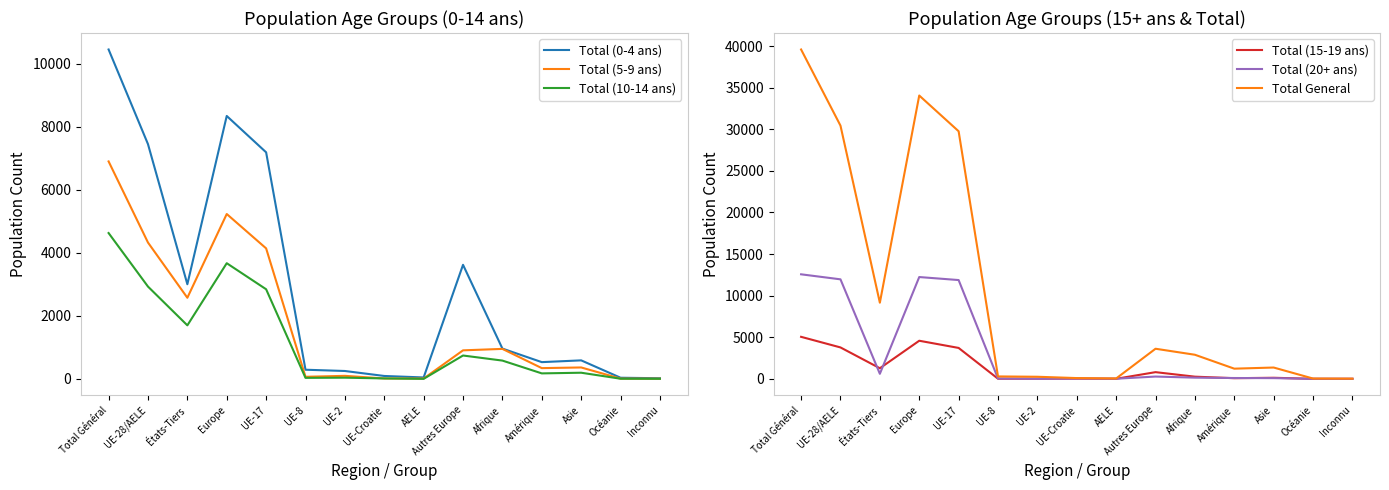

At which label does Total General first exceed 1359?

Total Général